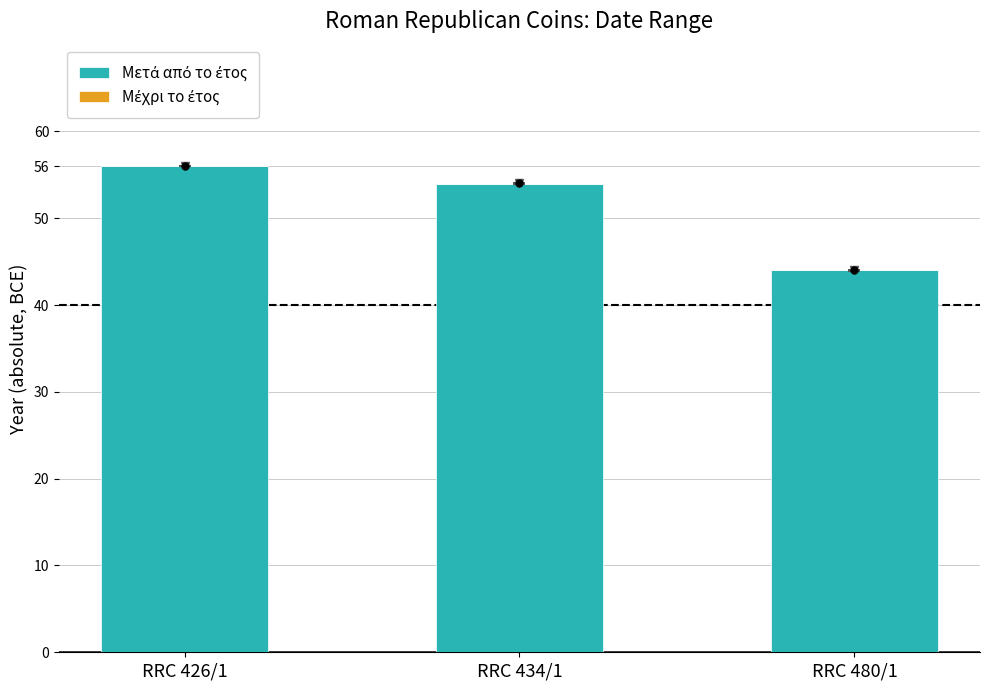

What is the sum of all values?

154